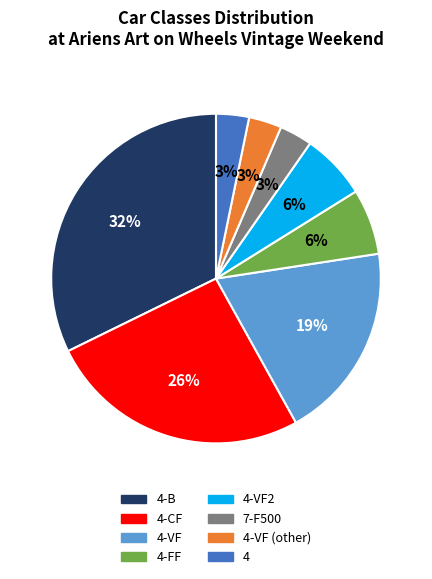

To the nearest percent, what is the average slice percentage?

12%